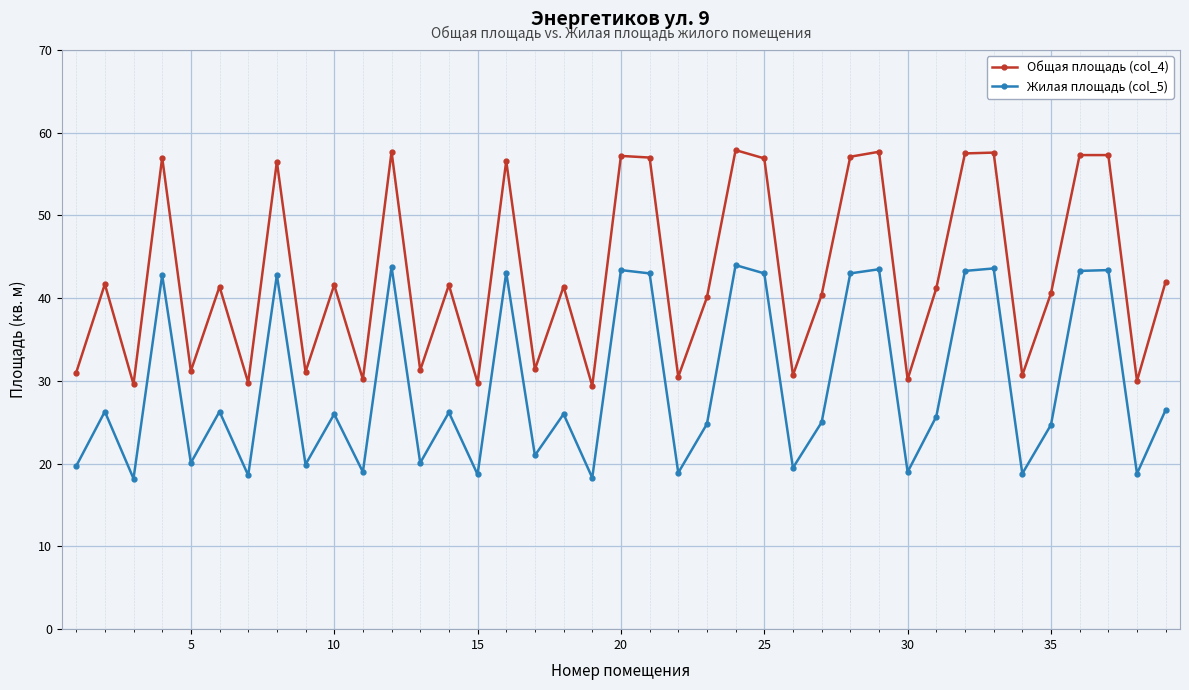

What is the smallest value displayed?

18.2